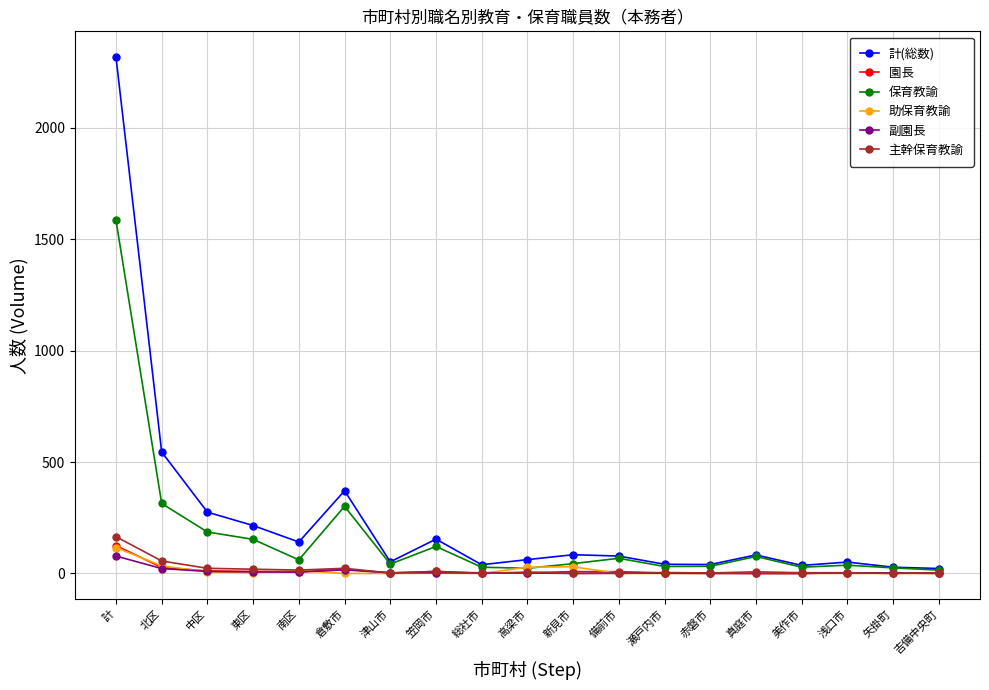

What are all the series names shown in the legend?

計(総数), 園長, 保育教諭, 助保育教諭, 副園長, 主幹保育教諭